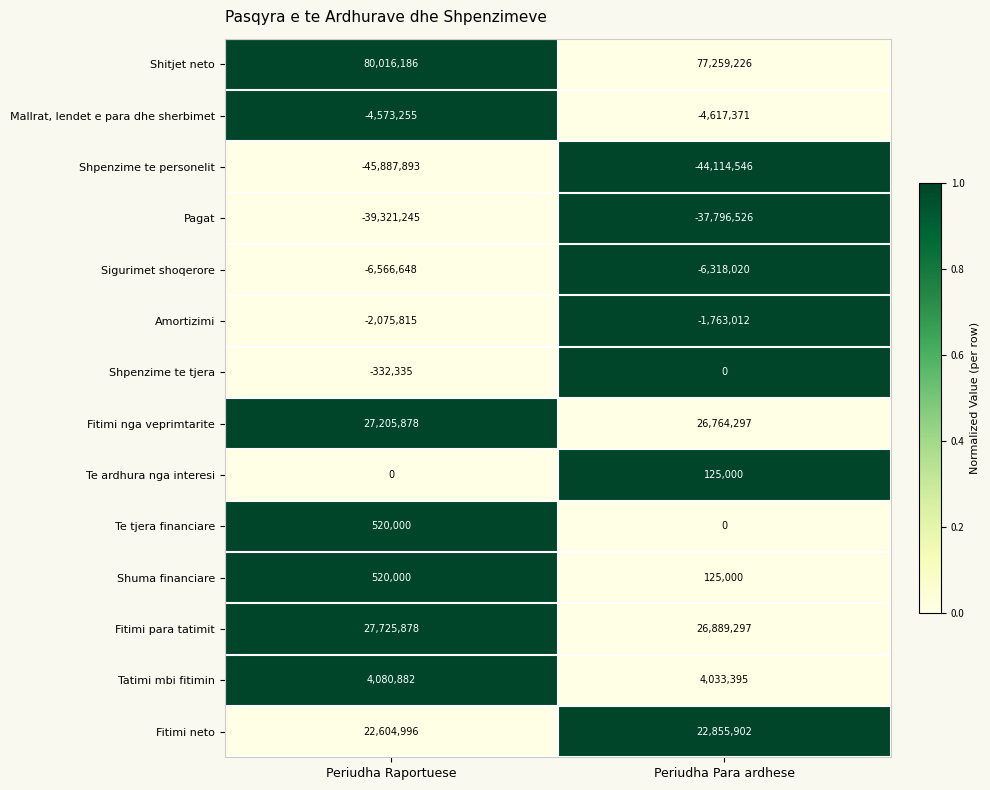

At which label is Amortizimi closest to -1919413?

Periudha Para ardhese